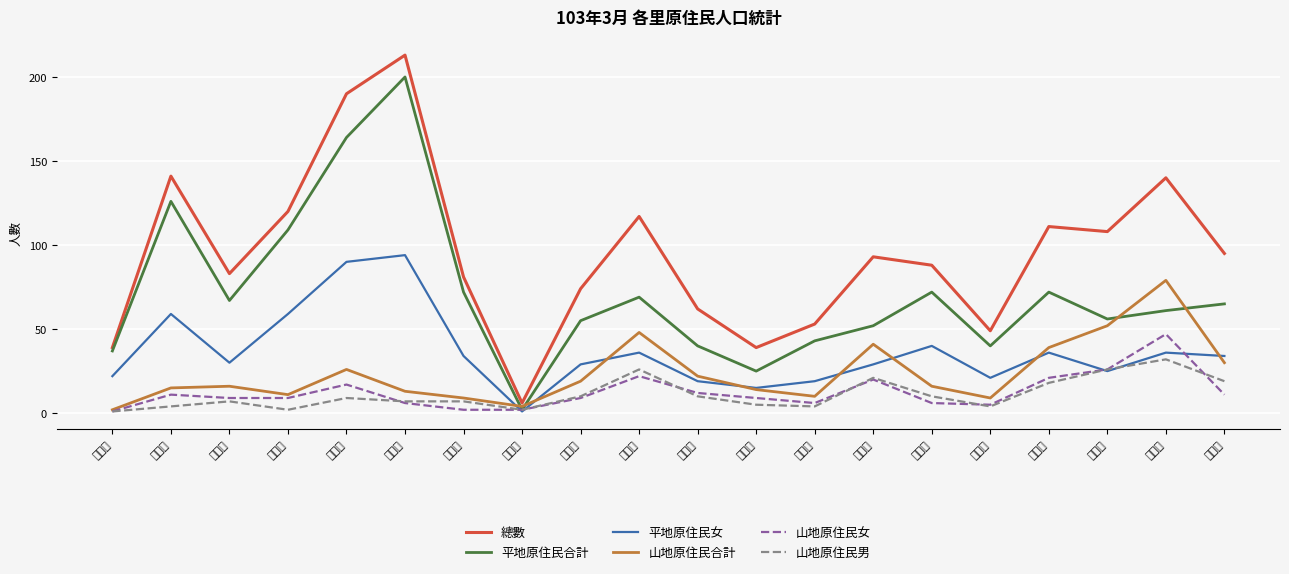

What is the maximum value for 總數?

213